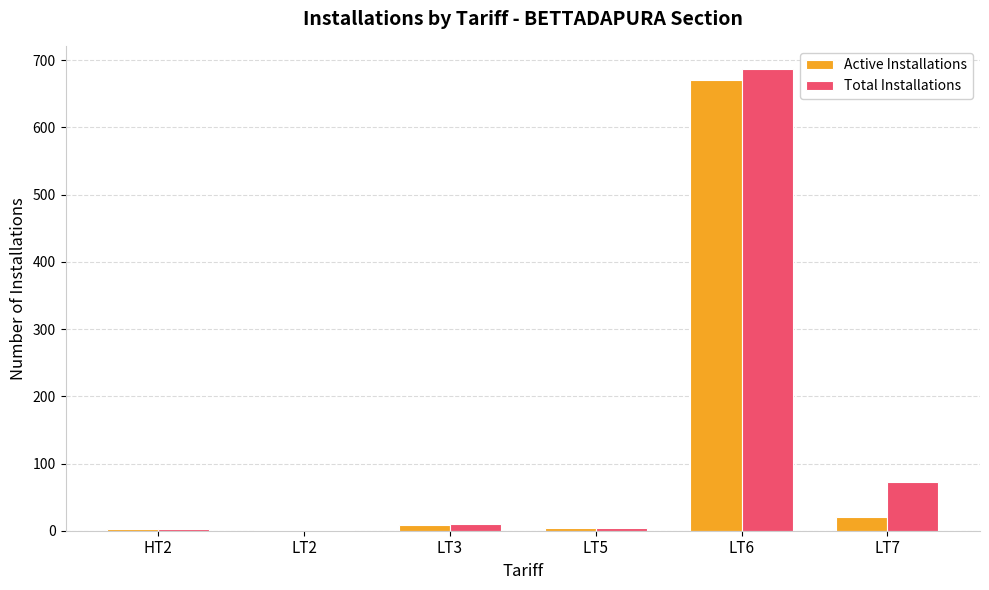

What is the sum of the Active Installations values at LT6 and LT3?

679